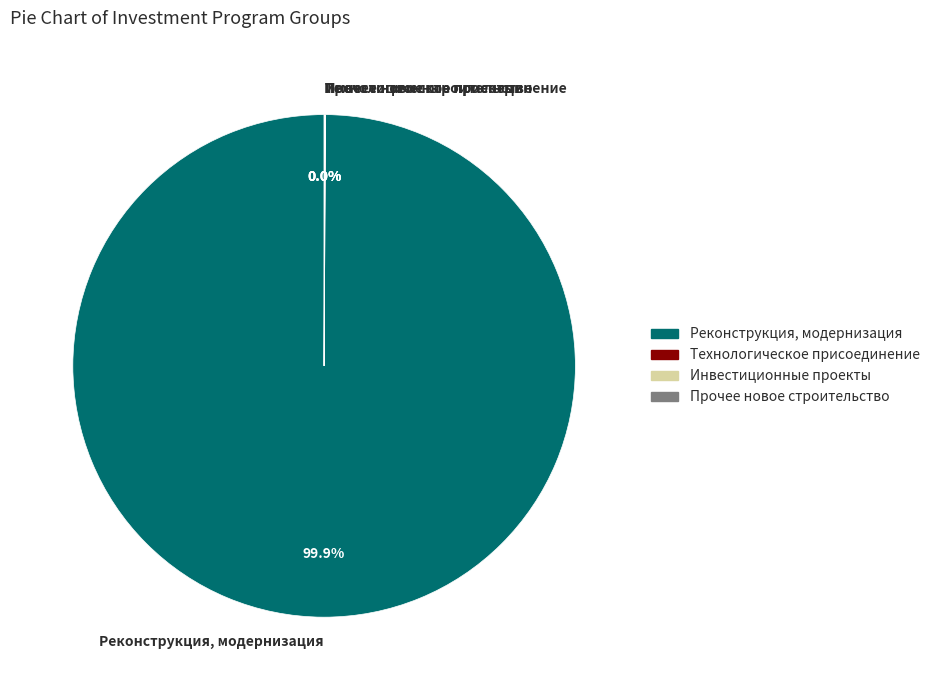

What is the largest slice in the pie chart?

Реконструкция, модернизация